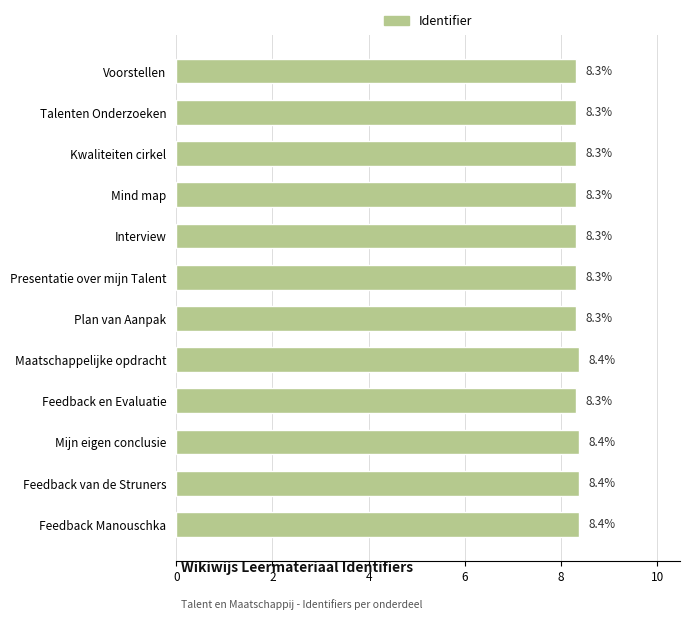

What is the change in value from Kwaliteiten cirkel to Mijn eigen conclusie?

+0.1